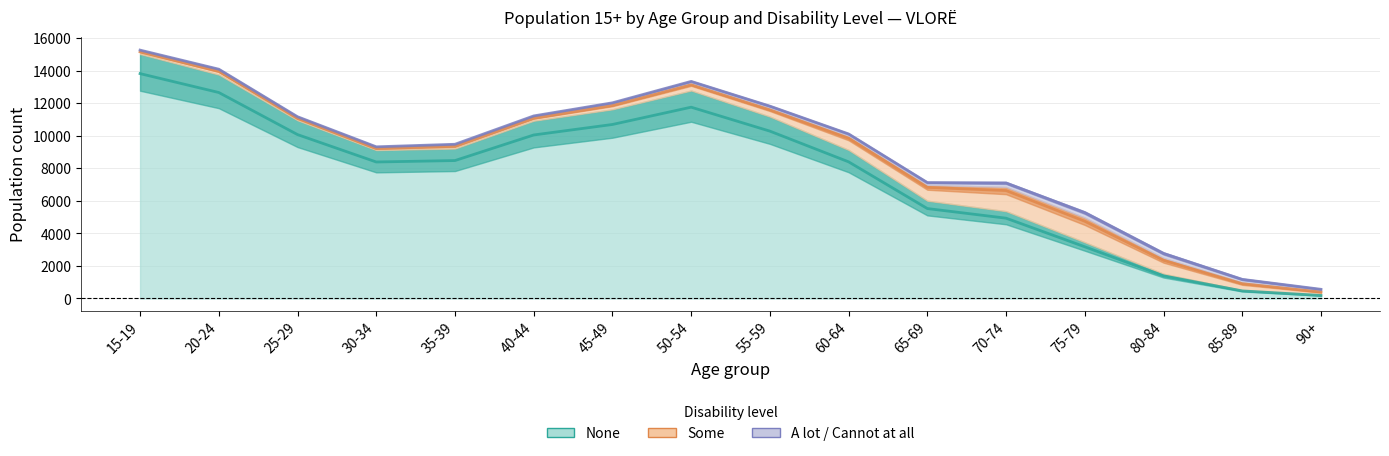

Which series has the widest spread of values?

None (Total)